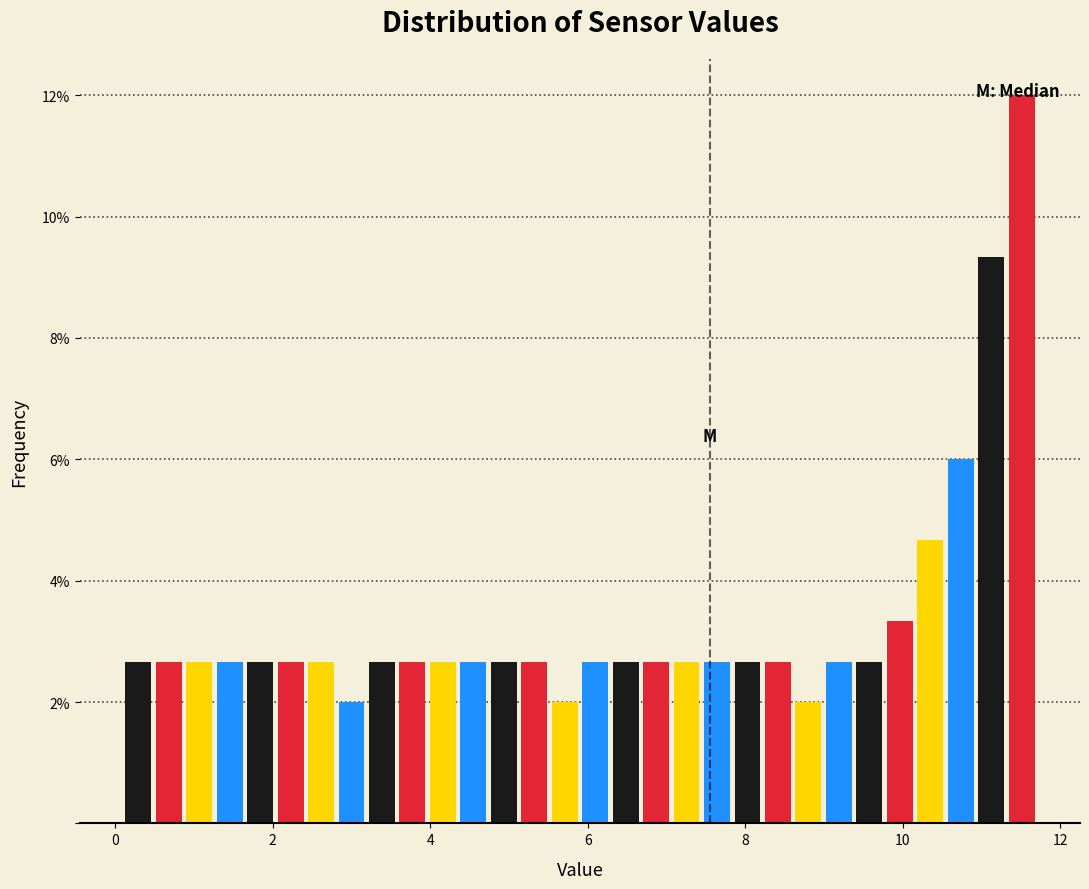

Read against the x-axis, roughly where is the centre of the tallest bar?

11.6